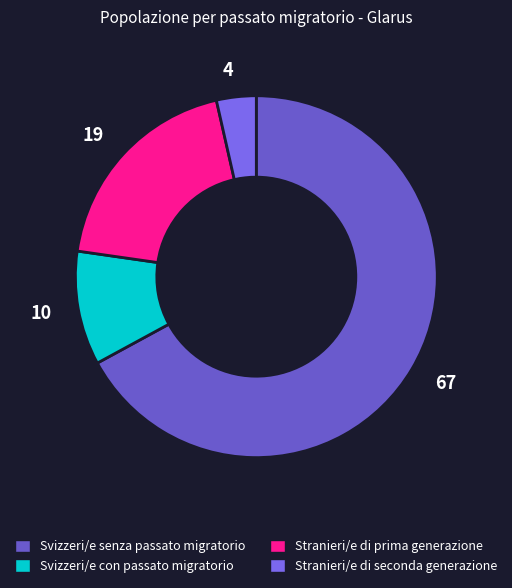

The Stranieri/e di prima generazione slice represents 33% of the pie. True or false?

False